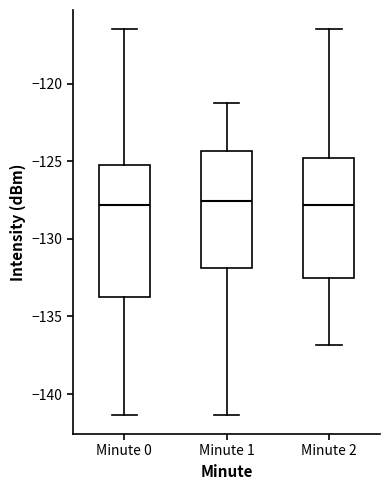

Reading left to right, transcribe this box plot: for each box, give where its median line is, the range the box spans, and where its two whiskers end, as read against the y-axis. The values are not printed on the chart, so give them approximately, as read against the axis.

Minute 0: median -128.0, box -133.5 to -125.5, whiskers -141.5 to -116.5
Minute 1: median -127.5, box -132.0 to -124.5, whiskers -141.5 to -121.5
Minute 2: median -128.0, box -132.5 to -125.0, whiskers -137.0 to -116.5